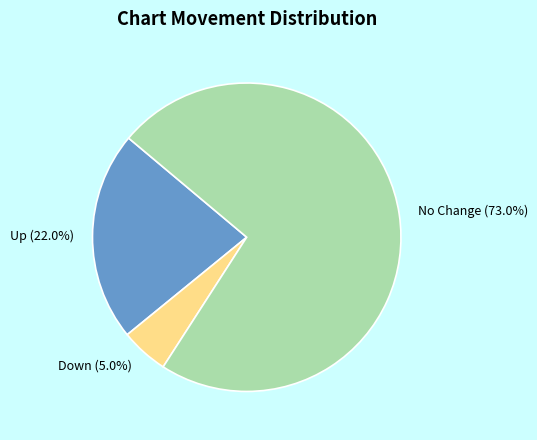

Which slice is the largest?

No Change (73.0%)